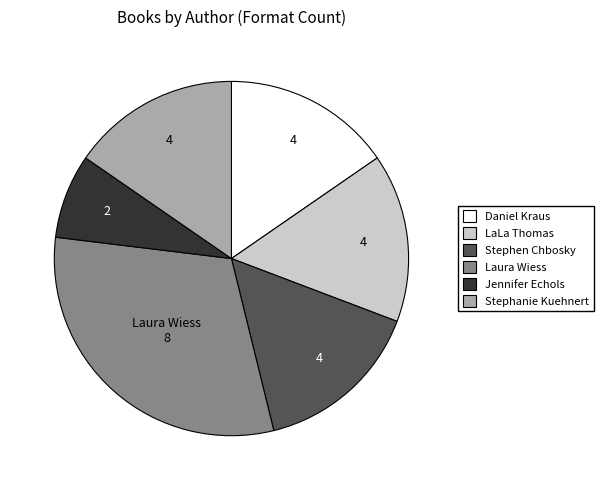

Is there any slice that represents more than half of the pie?

No